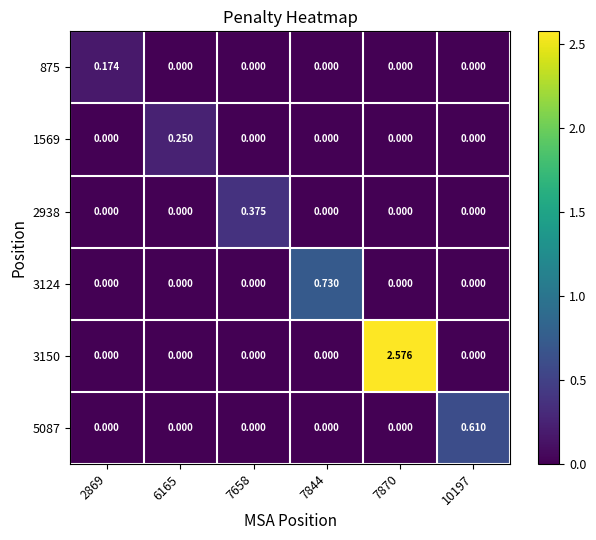

Which has a higher value, 7870 or 6165?

7870